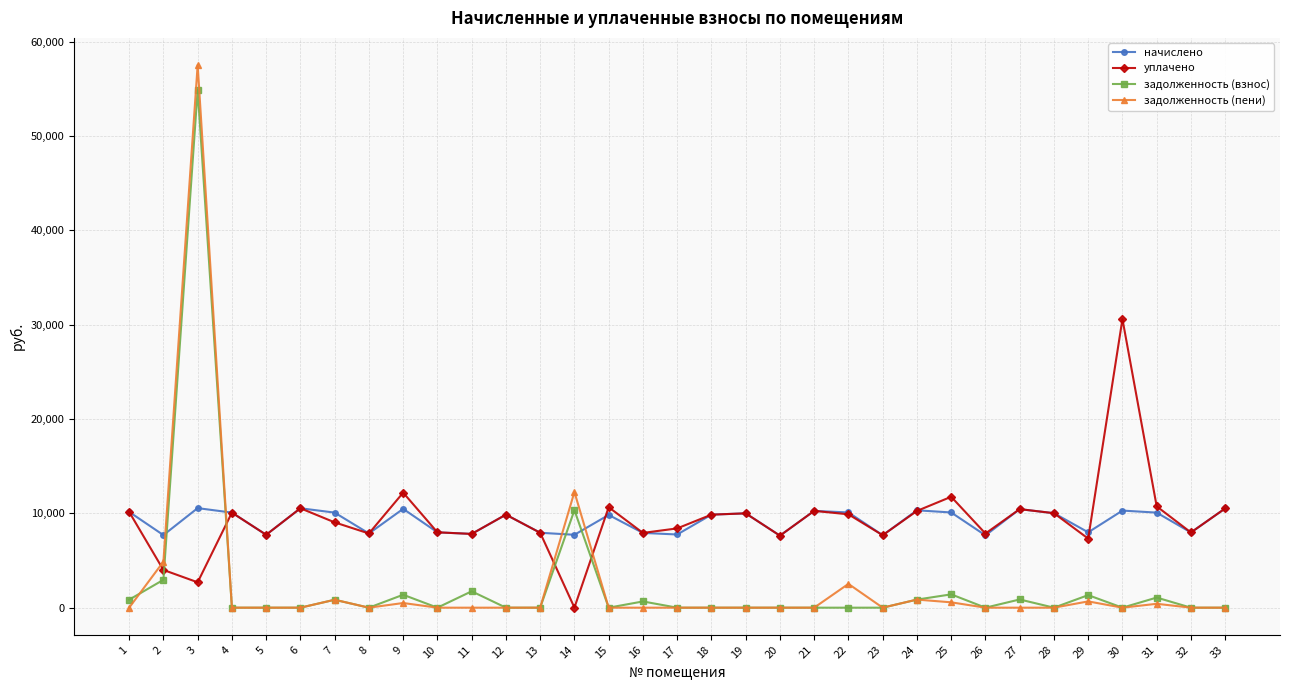

Where do задолженность (взнос) and задолженность (пени) first cross each other?

1 and 2